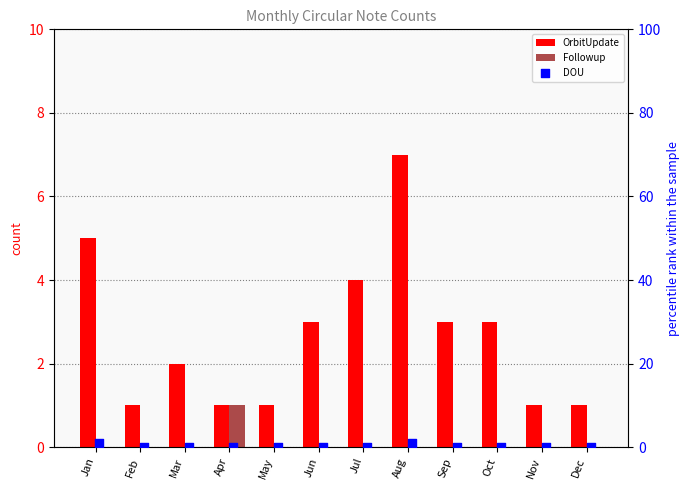

What are all the series names shown in the legend?

OrbitUpdate, Followup, DOU